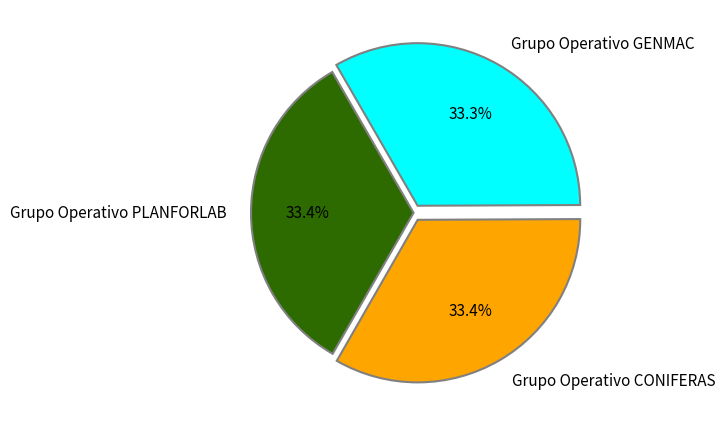

Is it true that Grupo Operativo CONIFERAS is 41% of the pie?

False